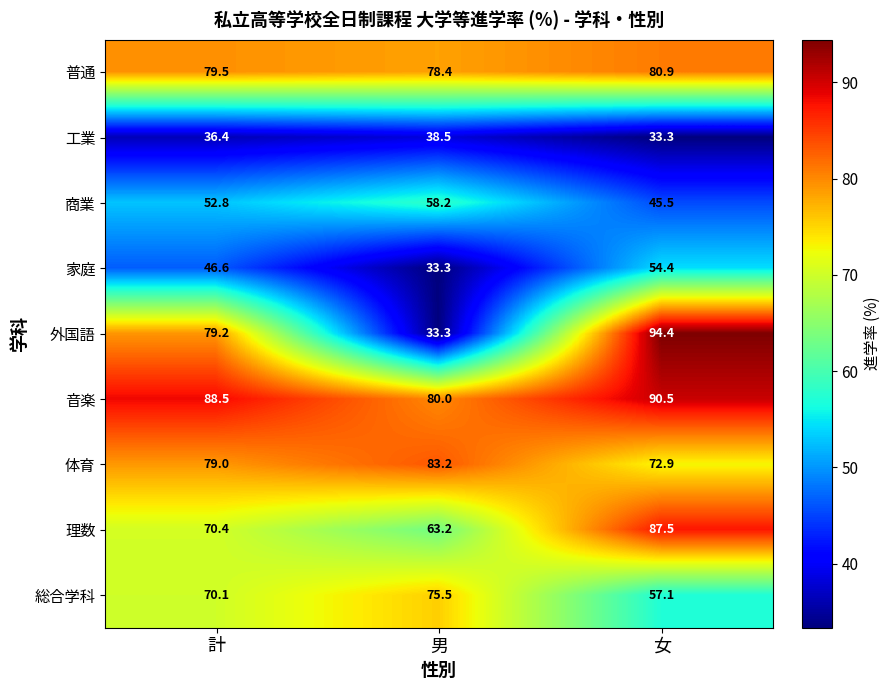

At which category is the sum across all series the highest?

女